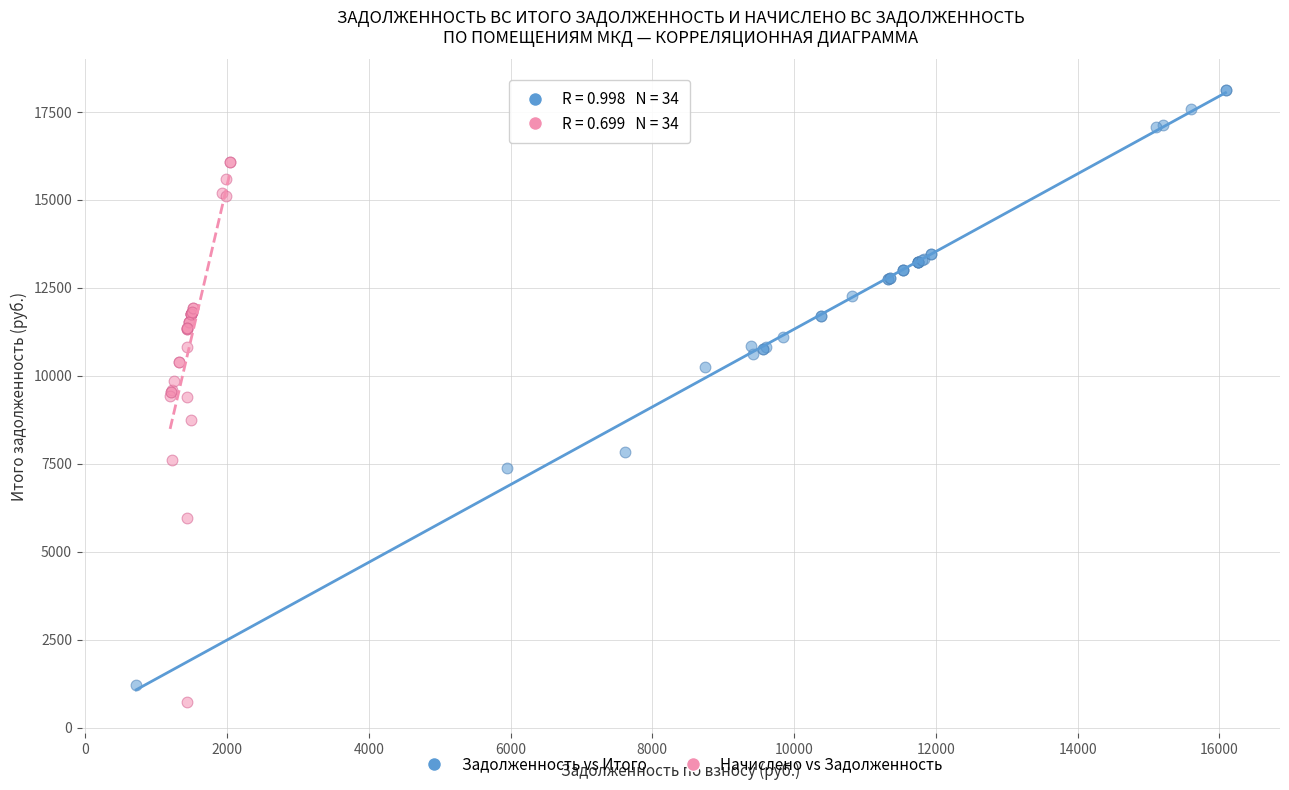

Which series has the largest Y range (max minus min)?

Задолженность vs Итого